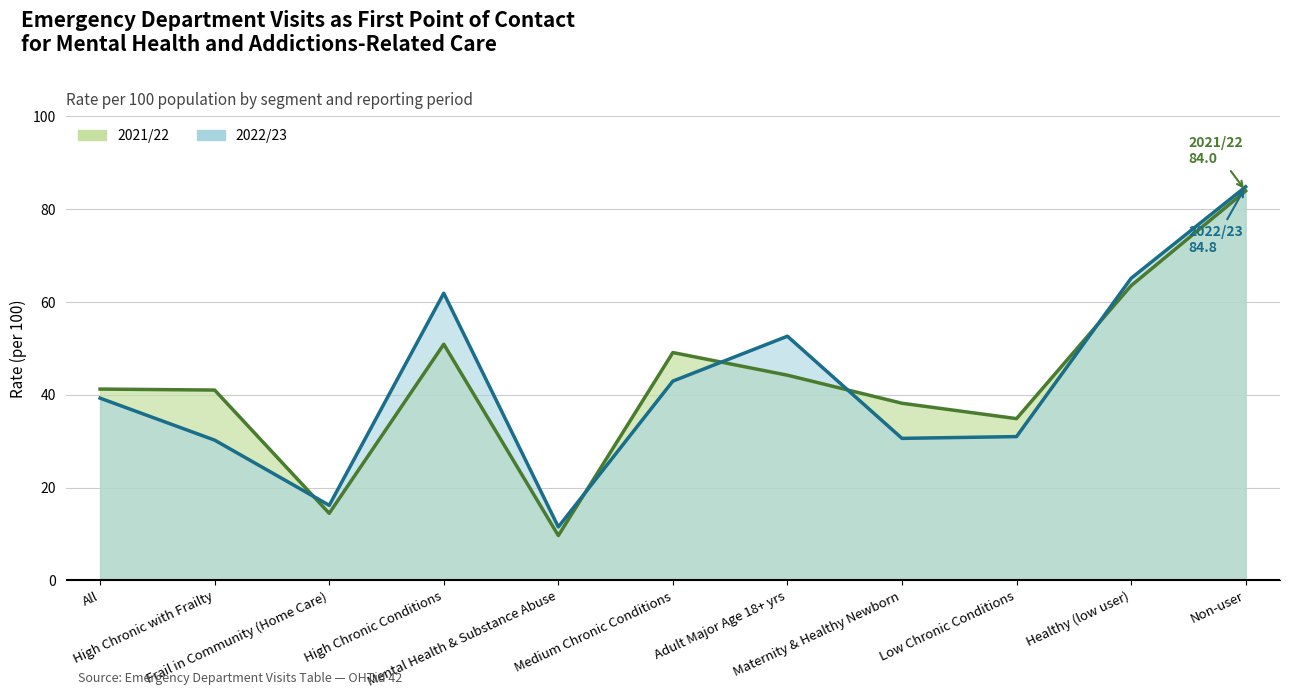

At which category does the chart reach its peak across all series?

Non-user